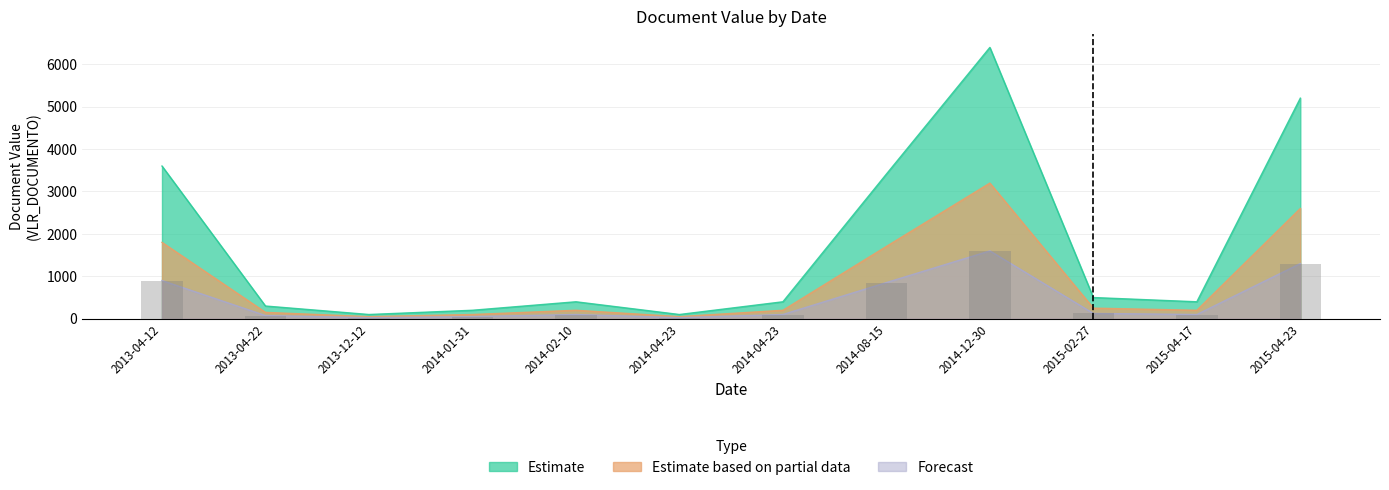

Which series changed the most between 2014-01-31 and 2015-02-27?

Estimate